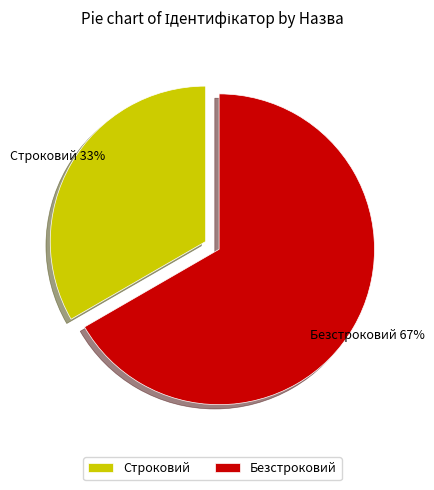

To the nearest percent, what is the combined percentage of Безстроковий and Строковий?

100%